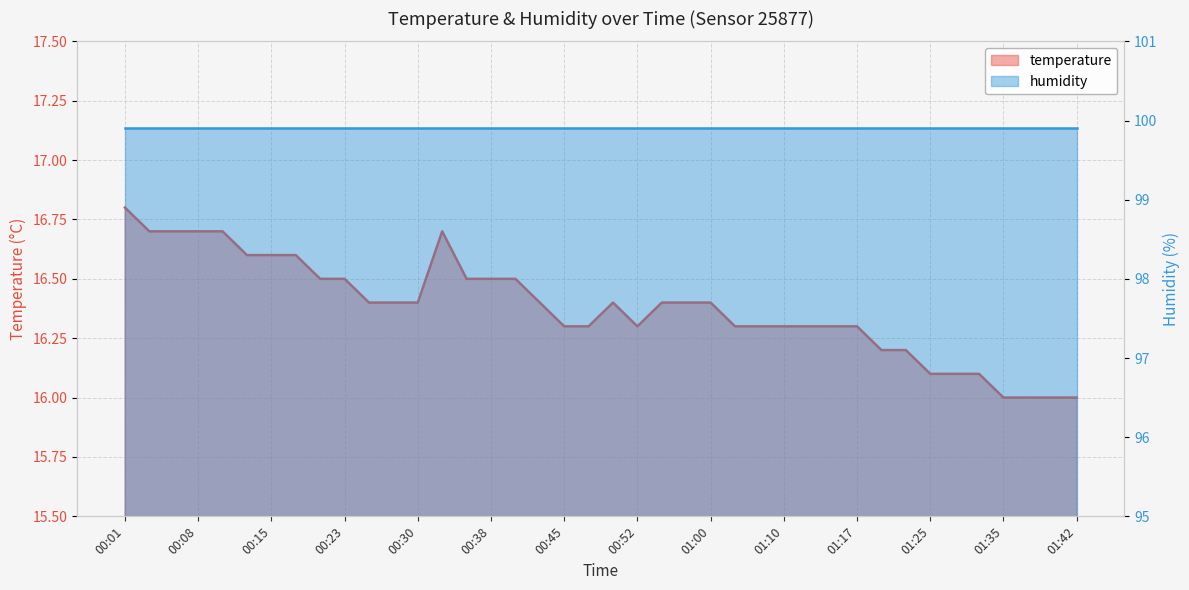

Rank the categories by value from lowest to highest.

01:35, 01:37, 01:40, 01:42, 01:25, 01:27, 01:30, 01:20, 01:22, 00:45, 00:47, 00:52, 01:02, 01:05, 01:10, 01:12, 01:15, 01:17, 00:25, 00:28, 00:30, 00:42, 00:50, 00:55, 00:57, 01:00, 00:20, 00:23, 00:35, 00:38, 00:40, 00:13, 00:15, 00:18, 00:03, 00:06, 00:08, 00:10, 00:33, 00:01